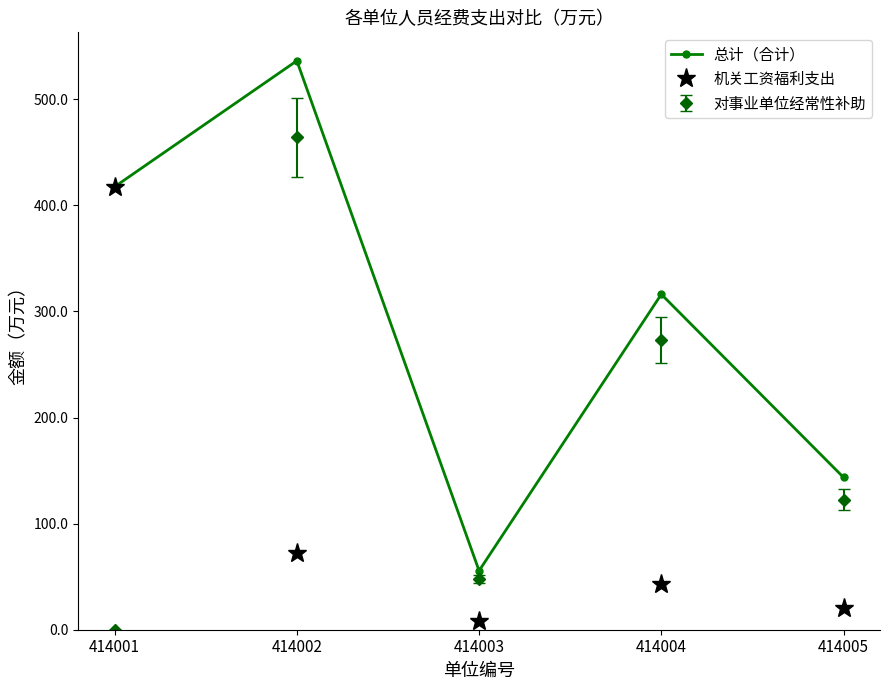

What is the difference between the highest and lowest values at 414005?

122.7